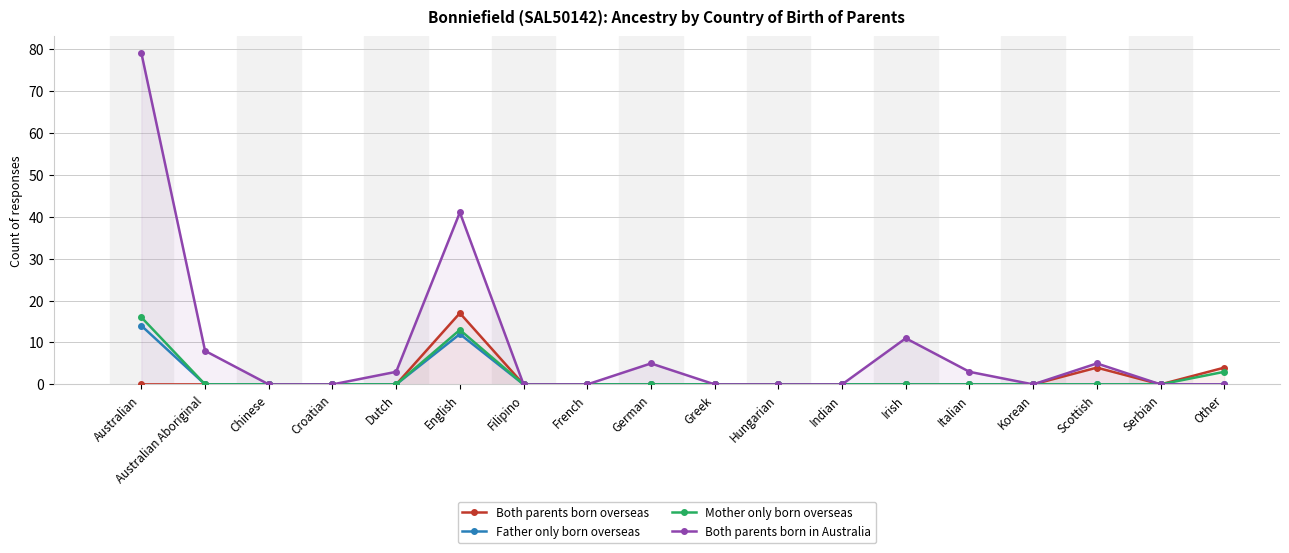

How many series are shown in this chart?

4